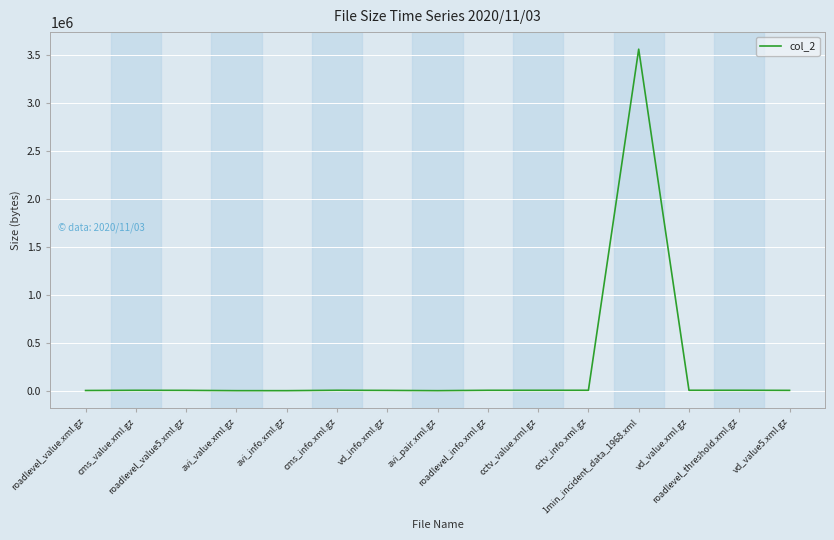

What is the sum of the values at avi_info.xml.gz and vd_info.xml.gz?

5687